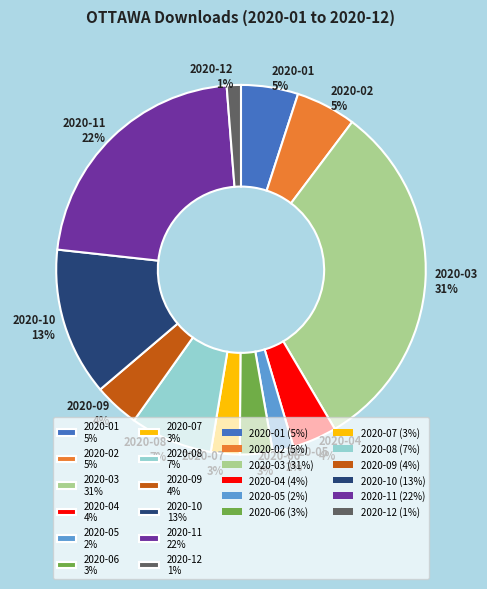

What percentage is the 2020-08 slice, to the nearest percent?

7%